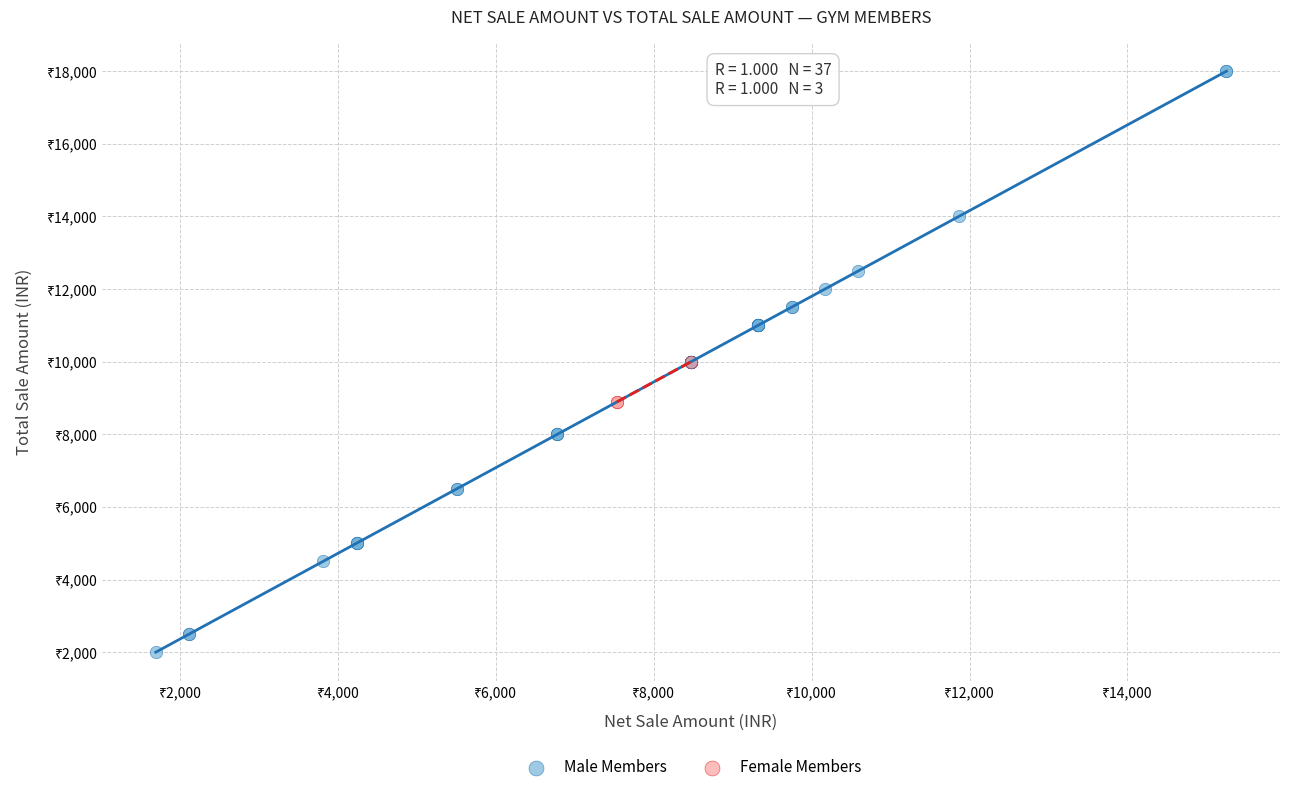

Which series contains the highest Y value?

Male Members